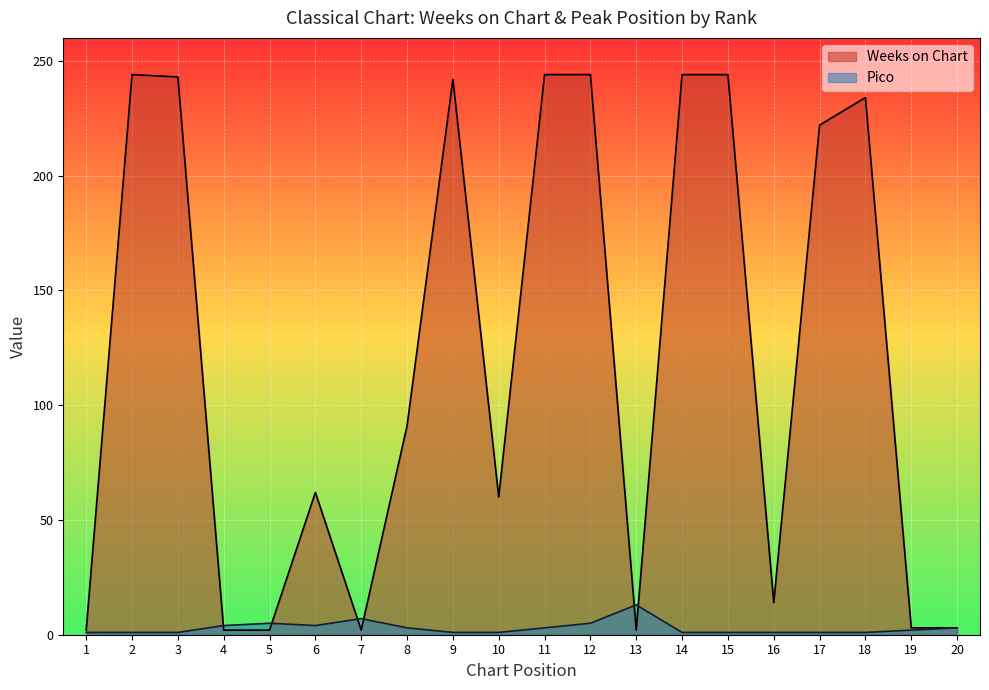

Reading left to right, transcribe all the data shown in this chart.

Weeks on Chart: 2	244	243	2	2	62	2	91	242	60	244	244	2	244	244	14	222	234	3	3
Pico: 1	1	1	4	5	4	7	3	1	1	3	5	13	1	1	1	1	1	2	3